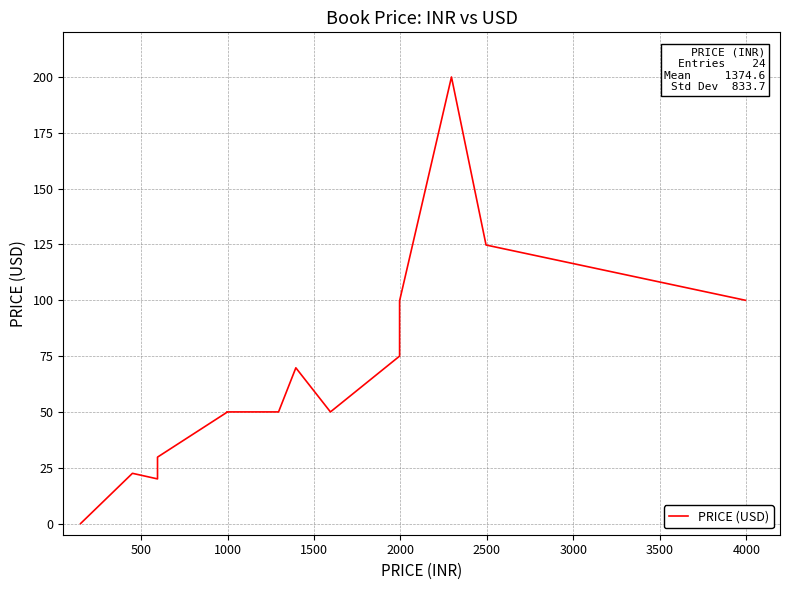

True or false: the data shows 63.4 at 3000.

False